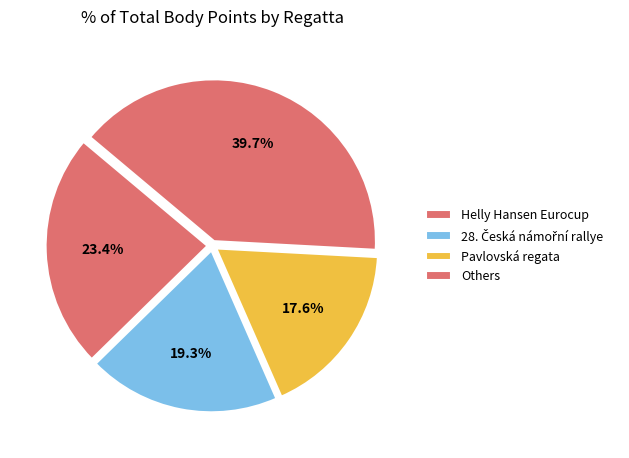

How many segments does this pie chart have?

4